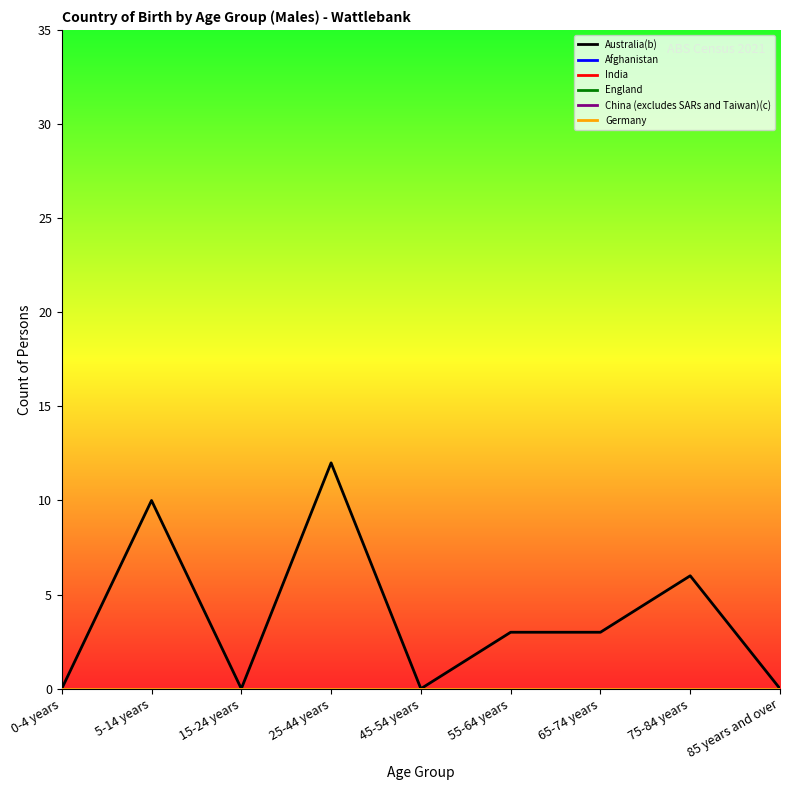

Which series changed the most between 15-24 years and 85 years and over?

Australia(b)